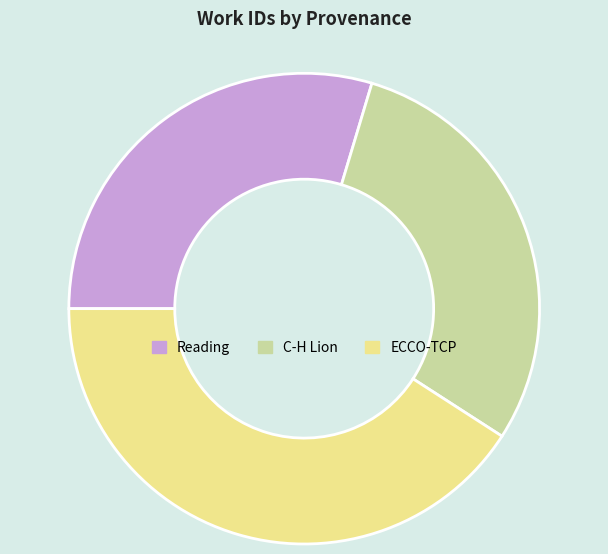

Is C-H Lion the majority of the pie?

No